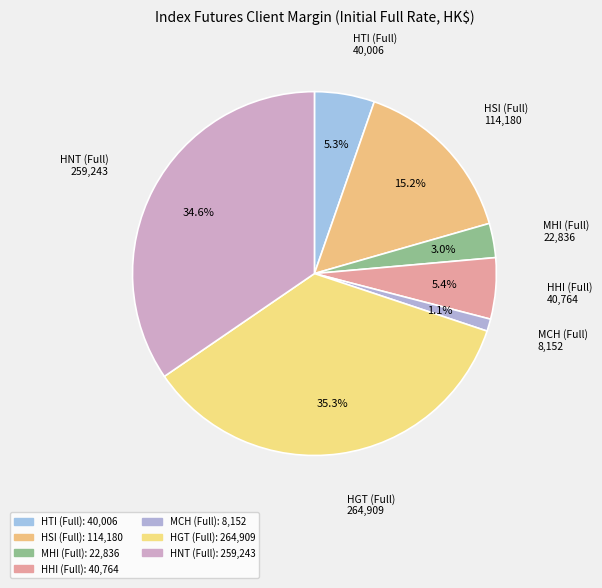

The HNT (Full) slice represents 20% of the pie. True or false?

False